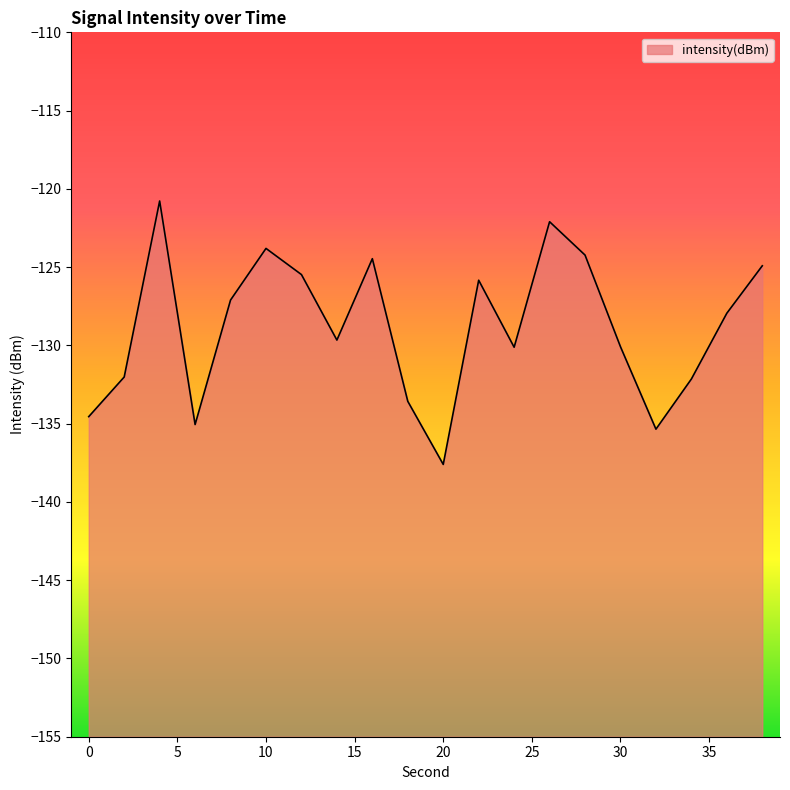

How many lines are shown in the chart?

1